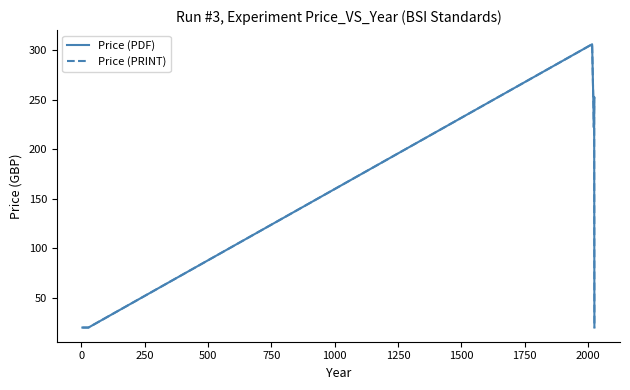

Count the Price (PDF) values in the range 20 to 222.

7